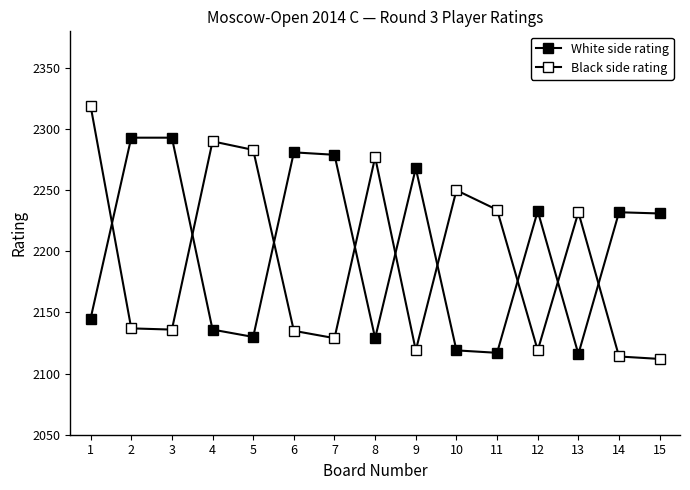

Is this an area chart (filled region under the line)?

No